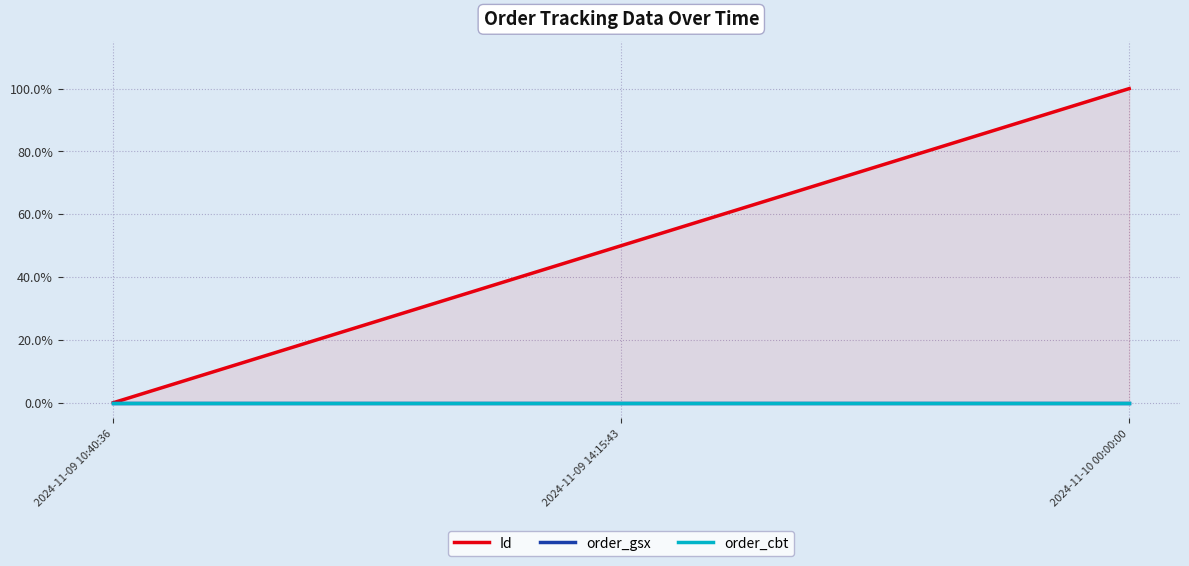

Reading left to right, extract all data points from this chart.

Id: 2024-11-09 10:40:36=0.0	2024-11-09 14:15:43=0.5	2024-11-10 00:00:00=1.0
order_gsx: 2024-11-09 10:40:36=0.0	2024-11-09 14:15:43=0.0	2024-11-10 00:00:00=0.0
order_cbt: 2024-11-09 10:40:36=0.0	2024-11-09 14:15:43=0.0	2024-11-10 00:00:00=0.0